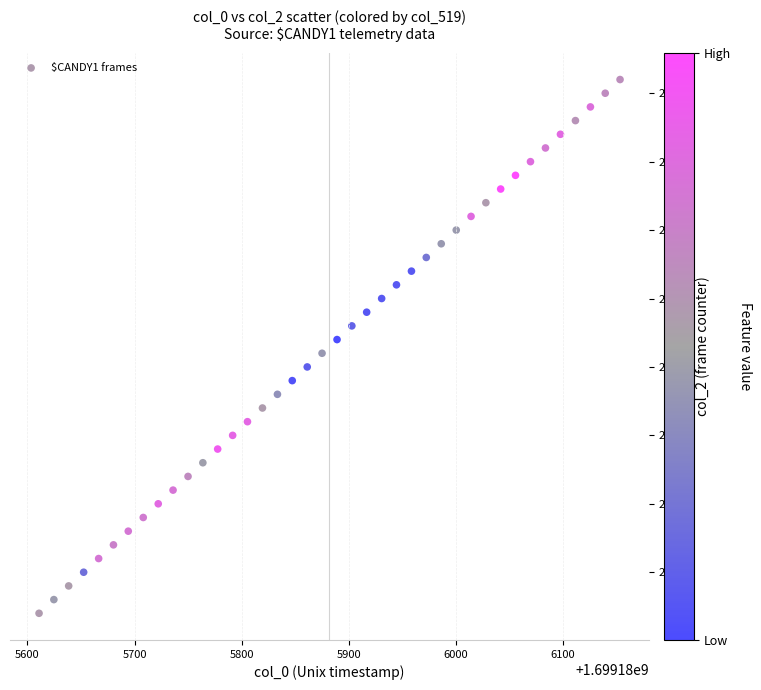

What is the range of Y values (max minus min)?

39